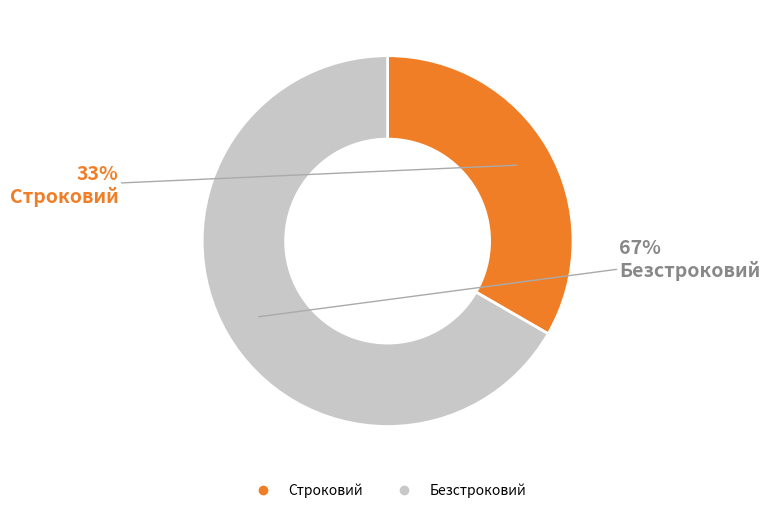

Which has a higher value, Безстроковий or Строковий?

Безстроковий